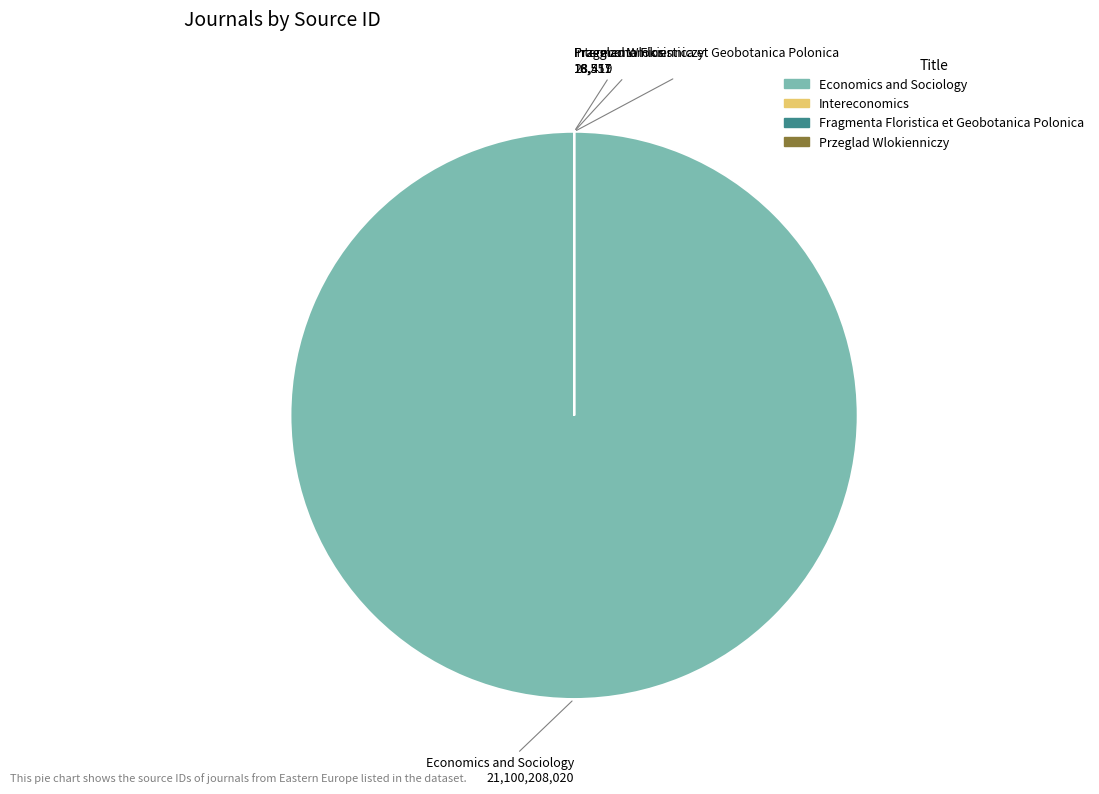

Which slice is the largest?

Economics and Sociology